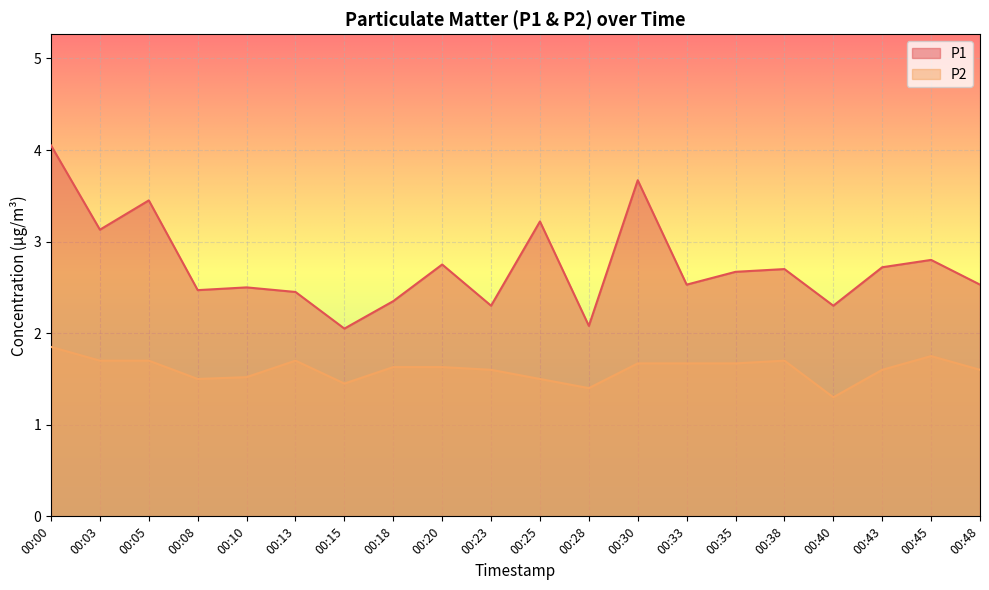

True or false: P1 and P2 cross at least once.

False